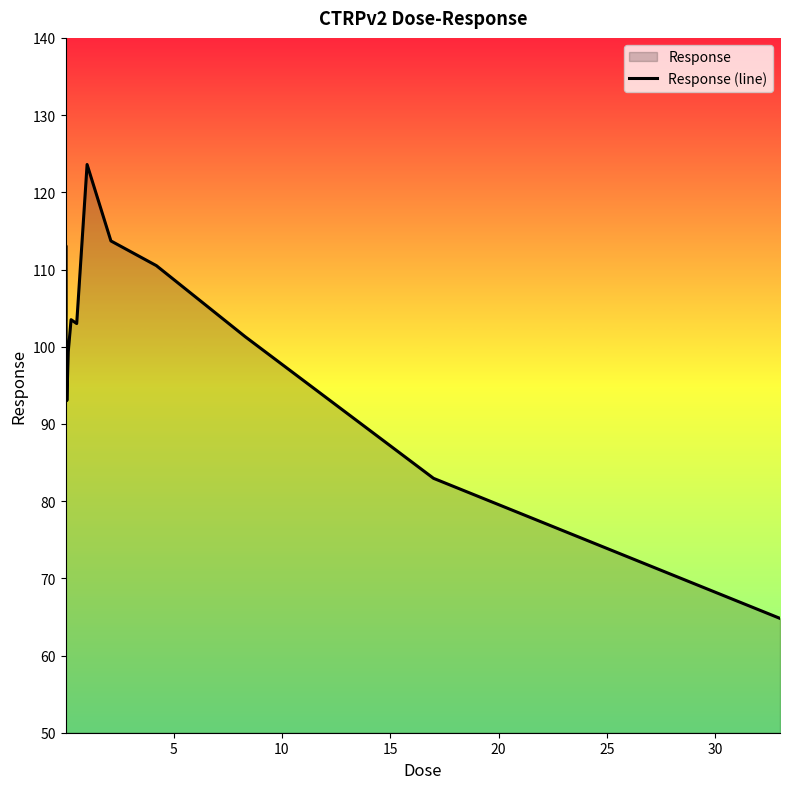

What is the greatest value displayed?

123.6